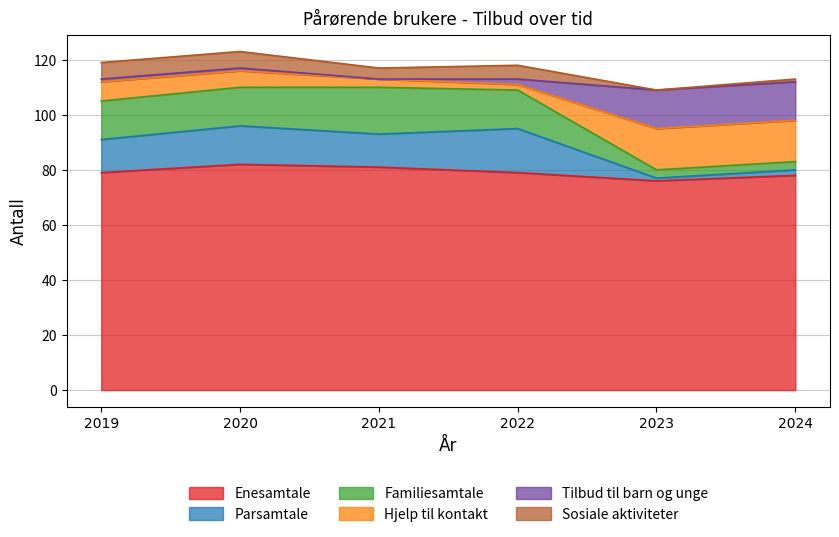

Does the chart display data point markers on the line(s)?

No